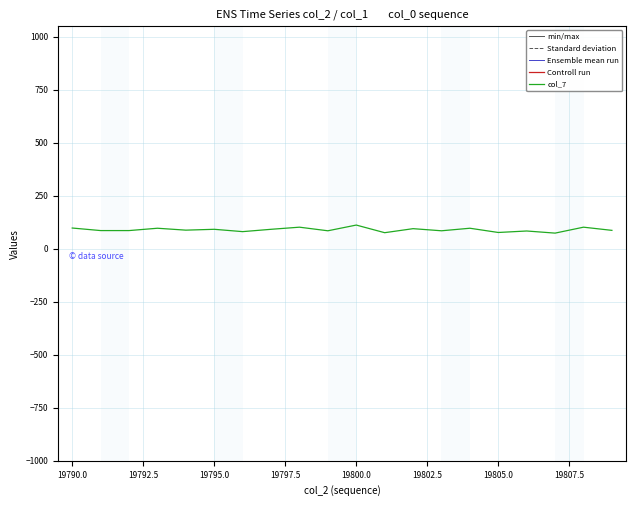

How many values in the col_7 series are below 88?

10